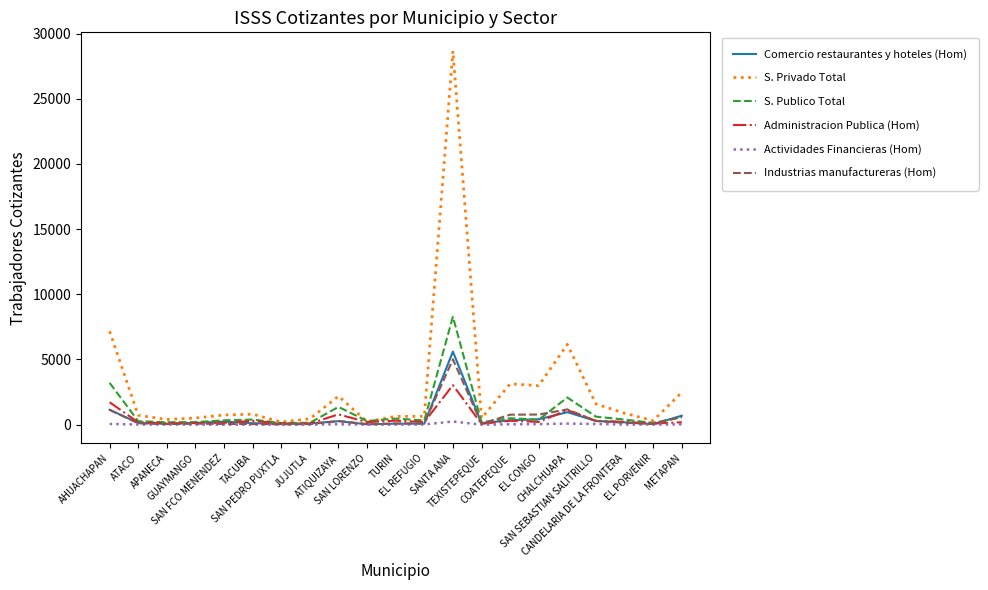

How many categories are shown in the chart?

21